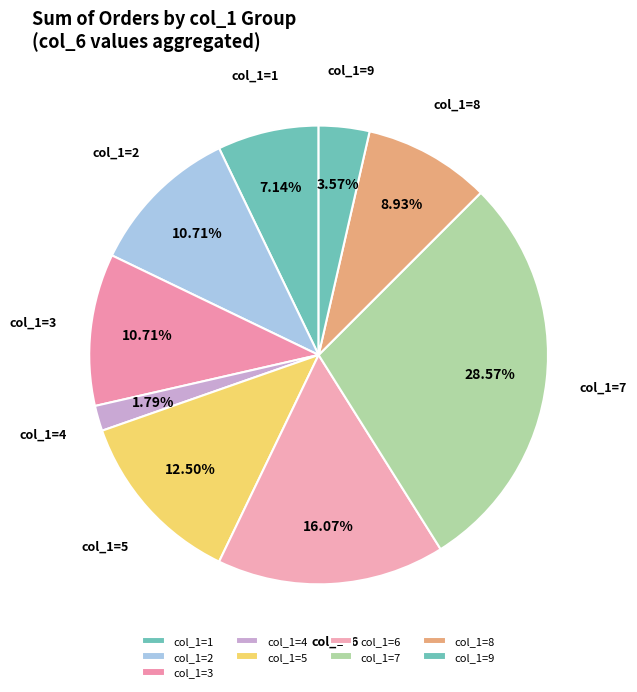

Do col_1=1 and col_1=2 together represent more than half of the pie?

No